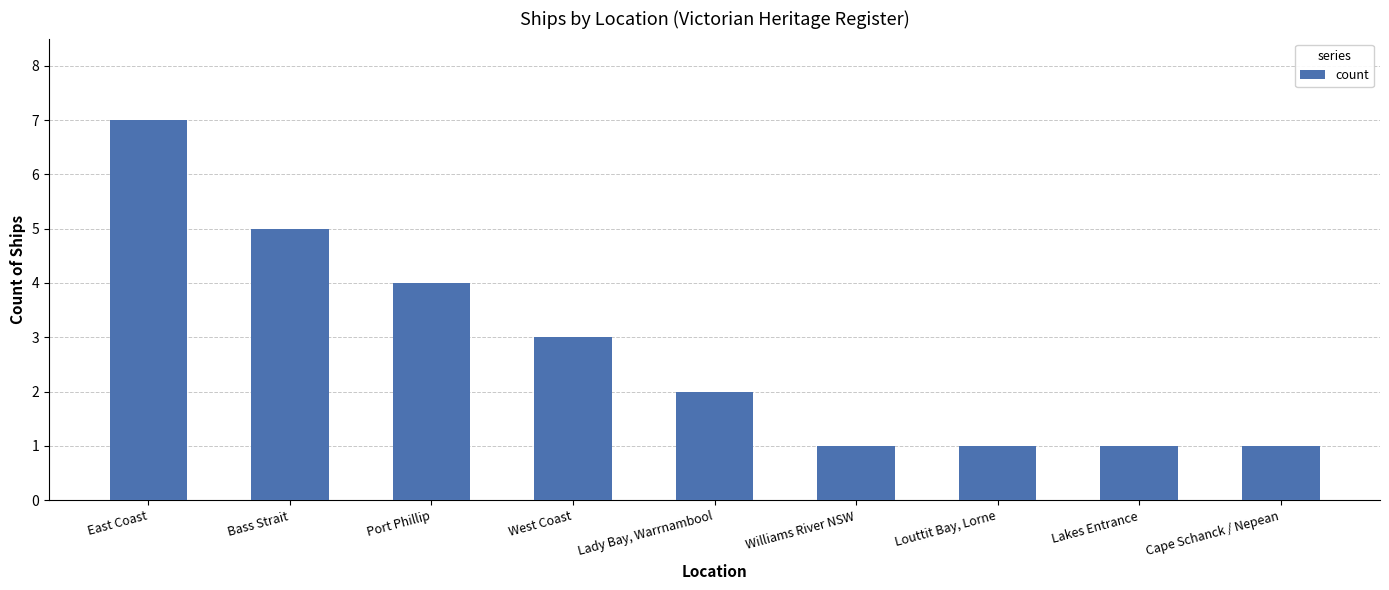

True or false: the data shows 1 at Cape Schanck / Nepean.

True